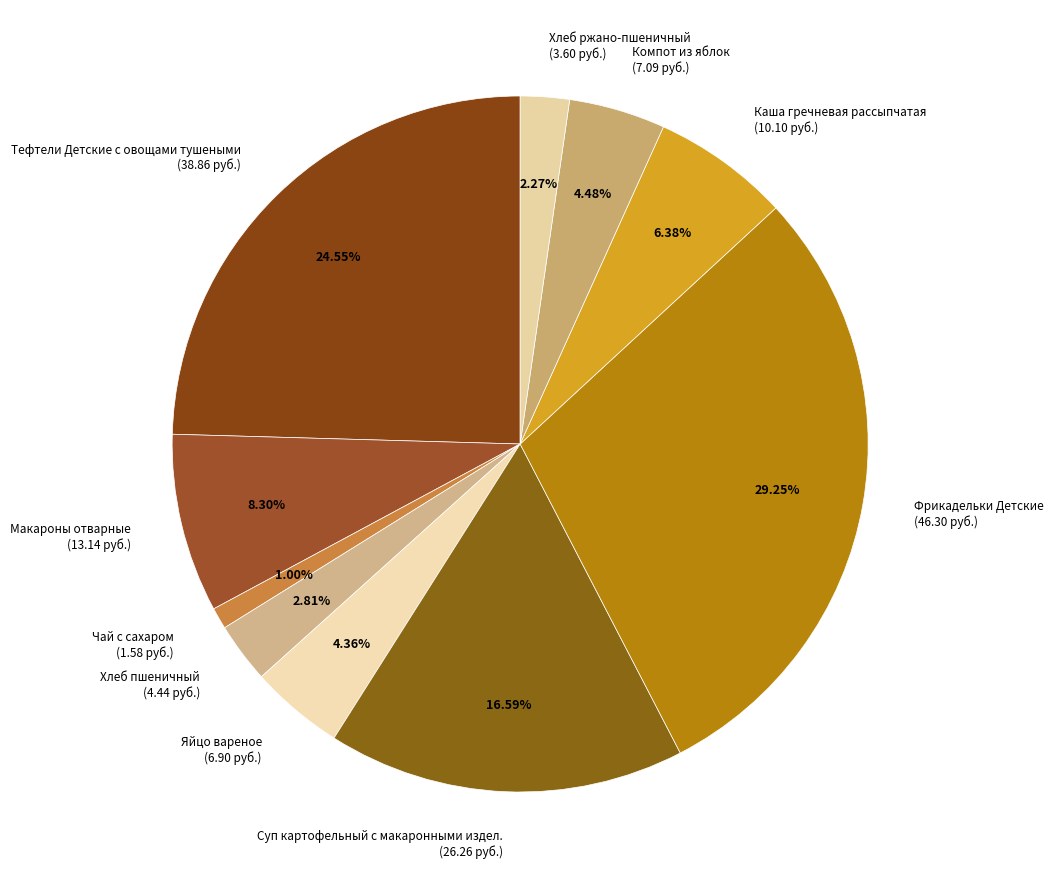

Is there any slice that represents more than half of the pie?

No